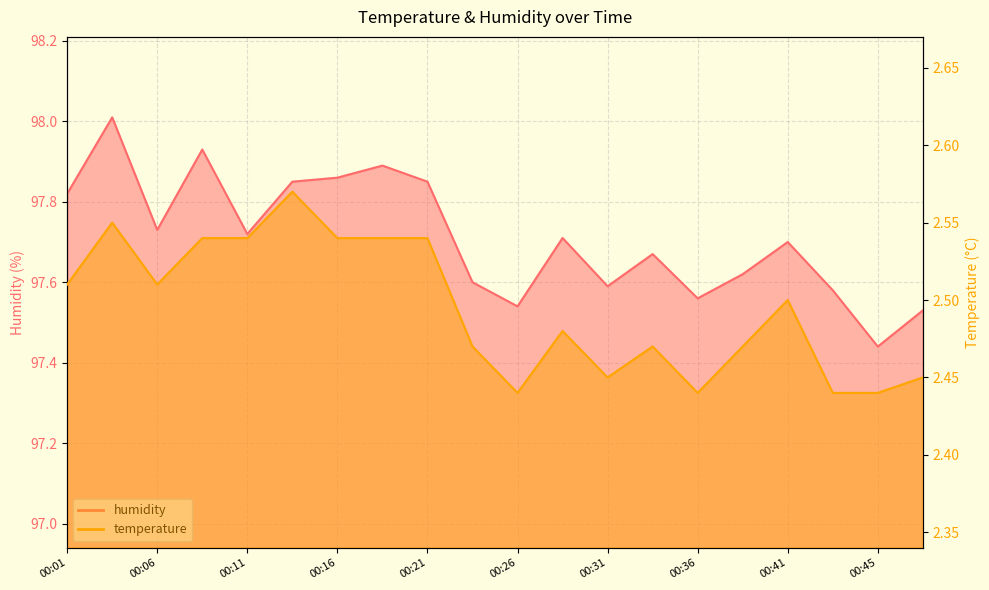

Reading left to right, what are all the values shown in this chart?

temperature: 00:01=2.5	00:03=2.5	00:06=2.5	00:08=2.5	00:11=2.5	00:14=2.6	00:16=2.5	00:18=2.5	00:21=2.5	00:23=2.5	00:26=2.4	00:28=2.5	00:31=2.5	00:33=2.5	00:36=2.4	00:38=2.5	00:41=2.5	00:43=2.4	00:45=2.4	00:48=2.5
humidity: 00:01=97.8	00:03=98.0	00:06=97.7	00:08=97.9	00:11=97.7	00:14=97.8	00:16=97.9	00:18=97.9	00:21=97.8	00:23=97.6	00:26=97.5	00:28=97.7	00:31=97.6	00:33=97.7	00:36=97.6	00:38=97.6	00:41=97.7	00:43=97.6	00:45=97.4	00:48=97.5